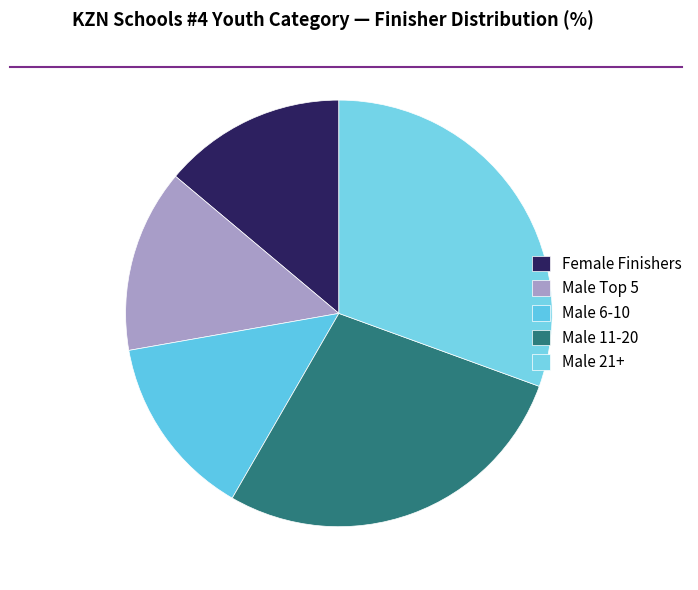

How many slices are in this pie chart?

5